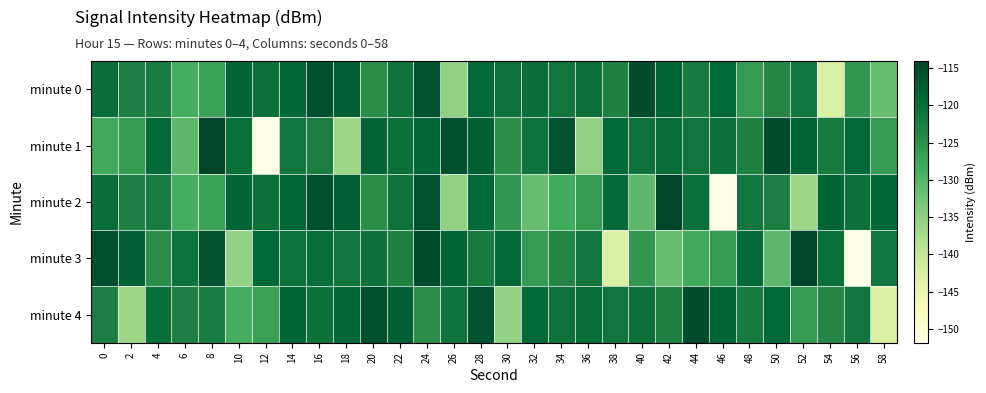

Rank the series by their maximum value, from lowest to highest.

minute 0, minute 4, minute 1, minute 2, minute 3